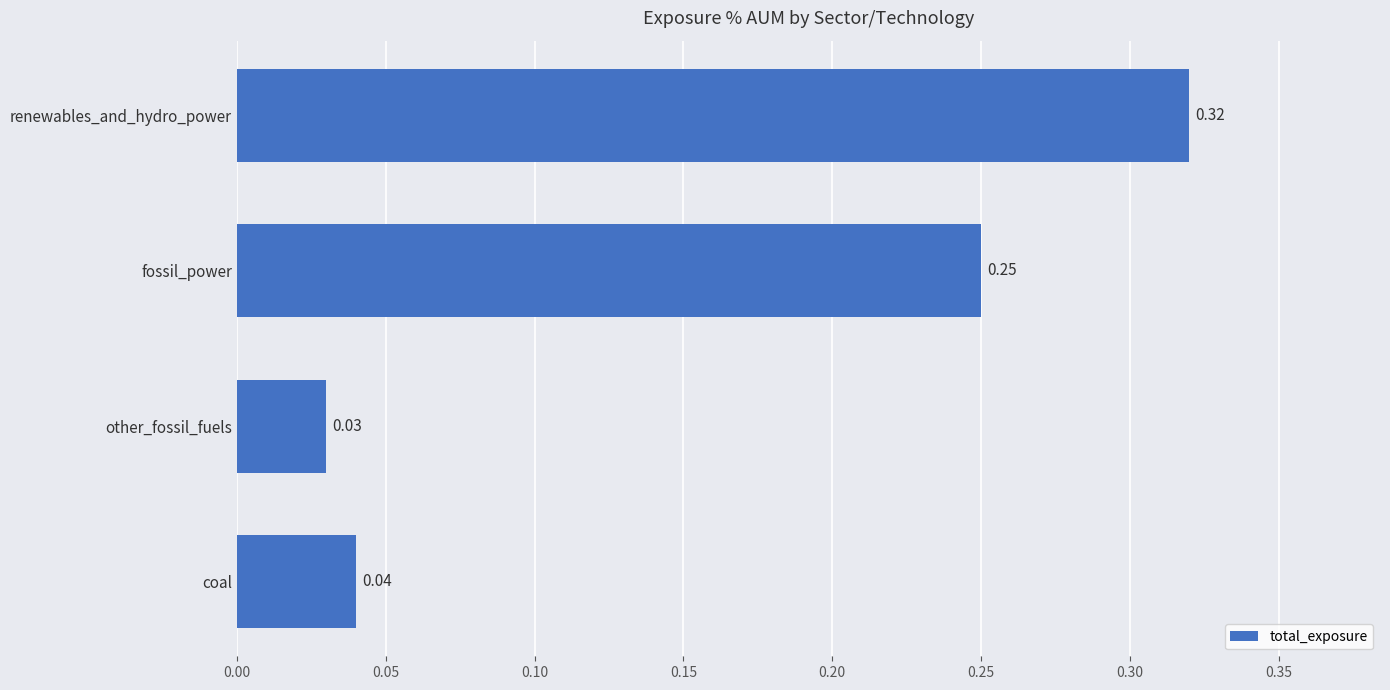

Does the chart contain stacked bars?

No